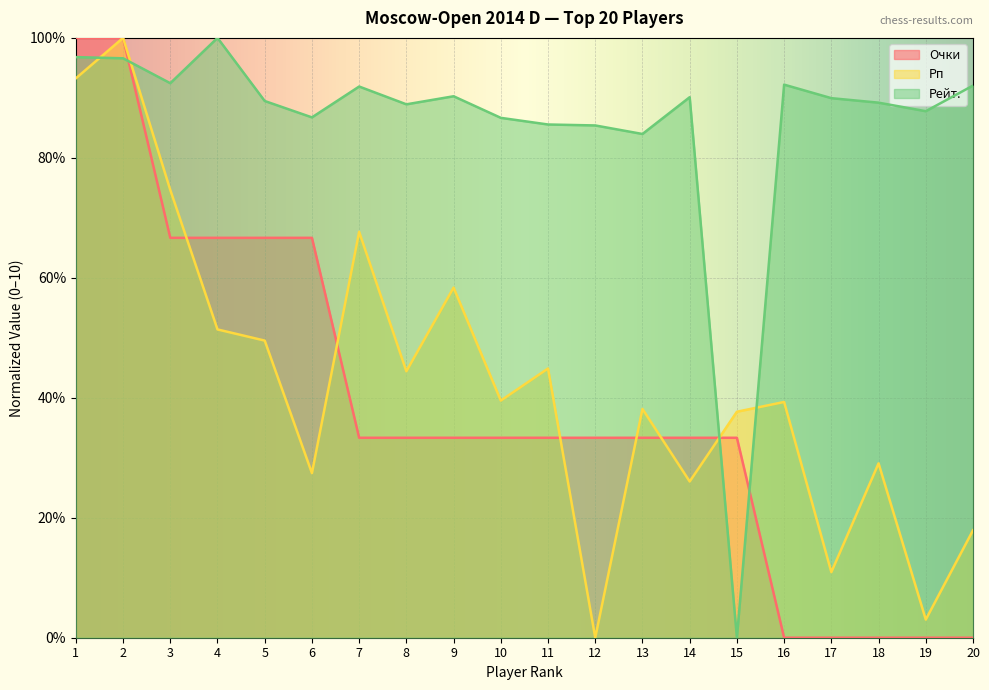

What is the difference between the maximum and minimum values in the Рп series?

10.0